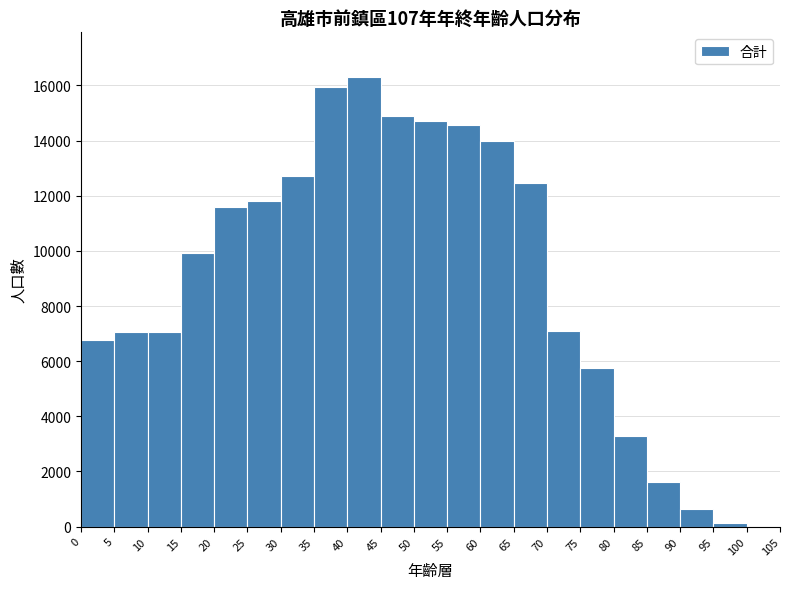

Reading left to right, transcribe this chart: for each bar, give the range it covers on the x-axis and its height. The values are not printed on the chart, so give them approximately, as read against the axis.

0 to 5: 6800
5 to 10: 7000
10 to 15: 7000
15 to 20: 10000
20 to 25: 11600
25 to 30: 11800
30 to 35: 12600
35 to 40: 16000
40 to 45: 16200
45 to 50: 14800
50 to 55: 14800
55 to 60: 14600
60 to 65: 14000
65 to 70: 12400
70 to 75: 7000
75 to 80: 5800
80 to 85: 3200
85 to 90: 1600
90 to 95: 600
95 to 100: under 200
100 to 105: under 200